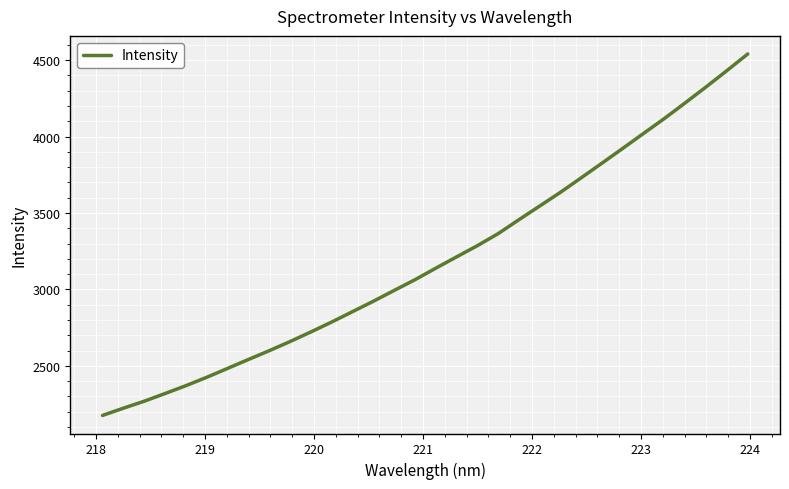

What is the difference between the maximum and minimum values?

2364.9